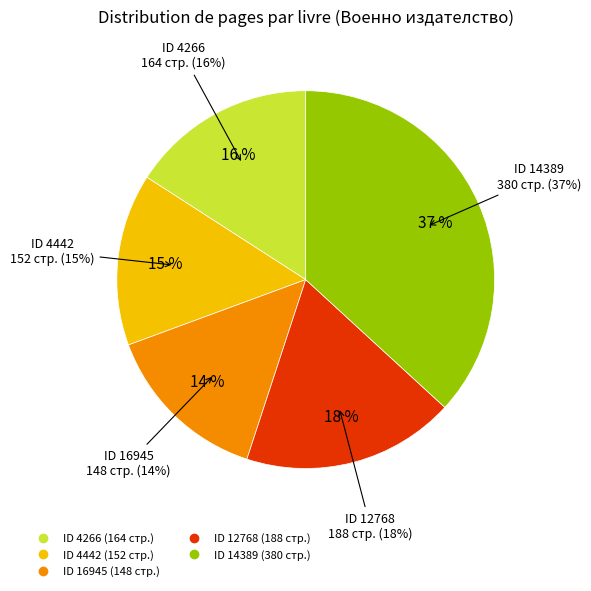

Which has a higher value, 12768 or 4266?

12768